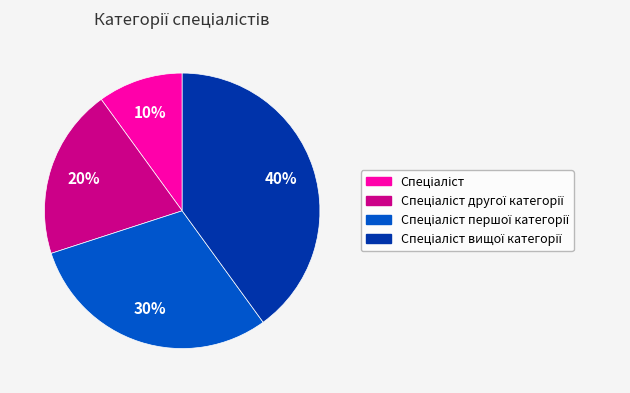

To the nearest percent, what is the difference between the largest and smallest slice percentages?

30%